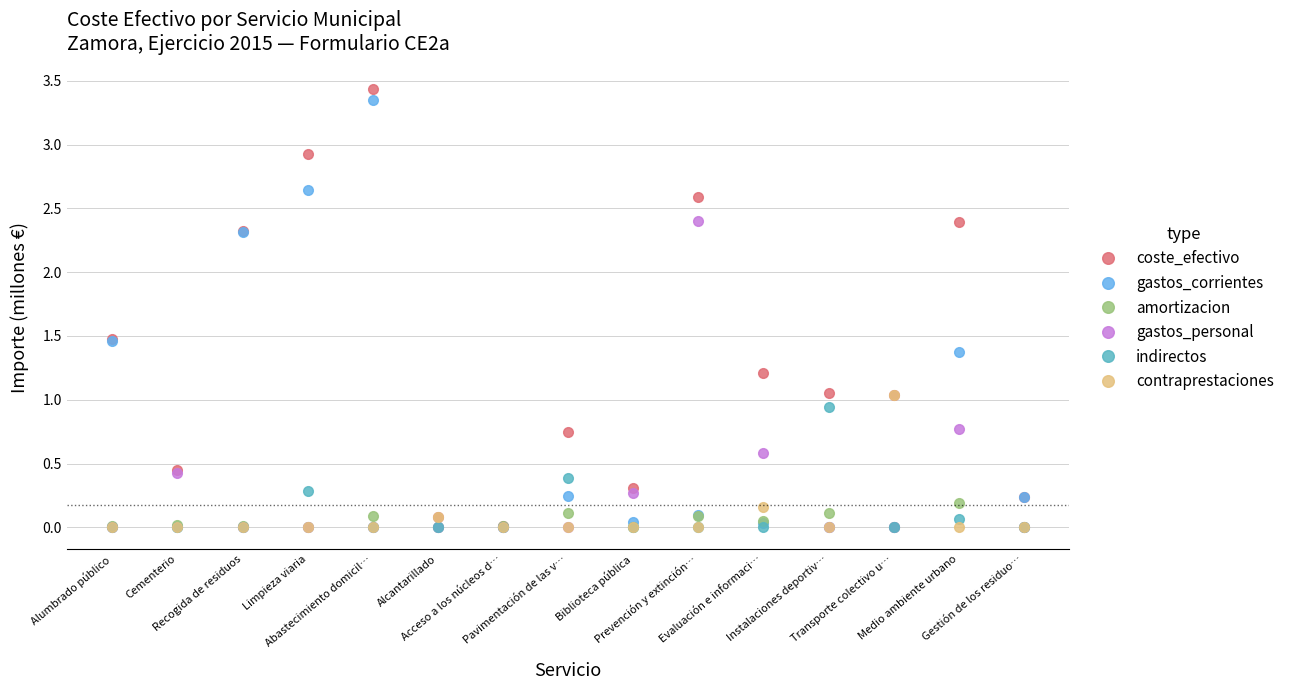

List the series in order of their peak value, lowest first.

amortizacion, indirectos, contraprestaciones, gastos_personal, gastos_corrientes, coste_efectivo